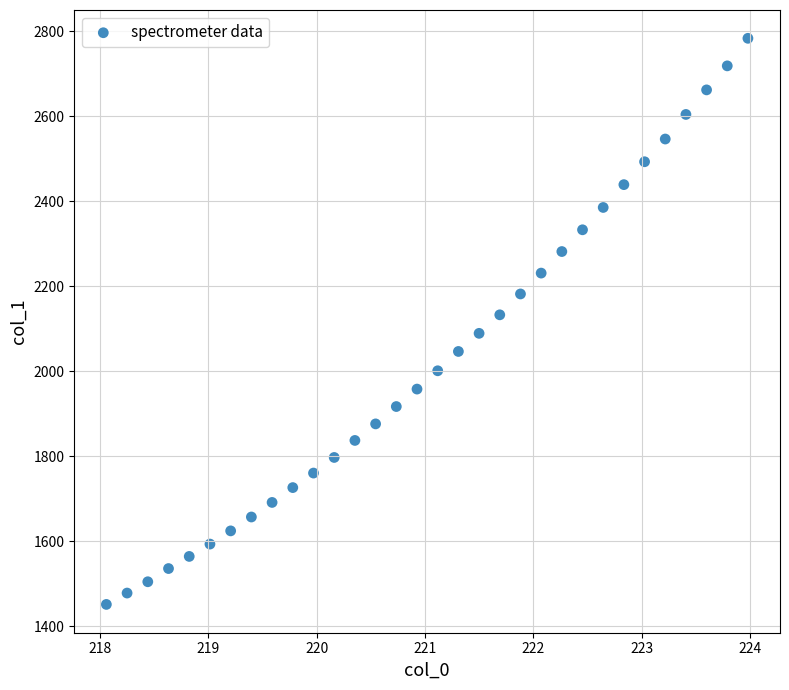

What is the range of X values (max minus min)?

5.9